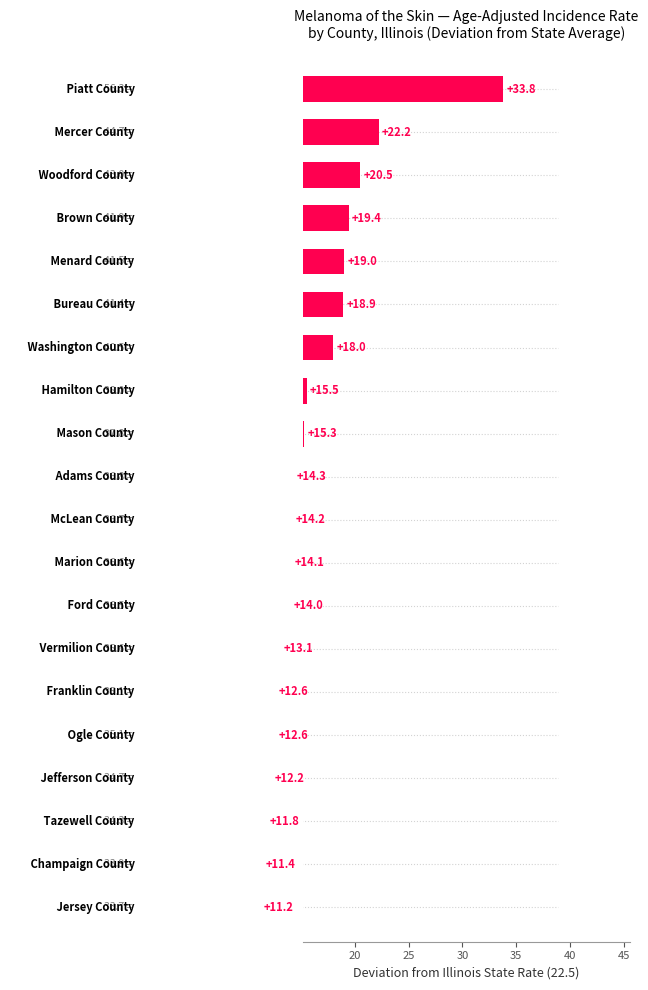

Count the number of values greater than 14.

12